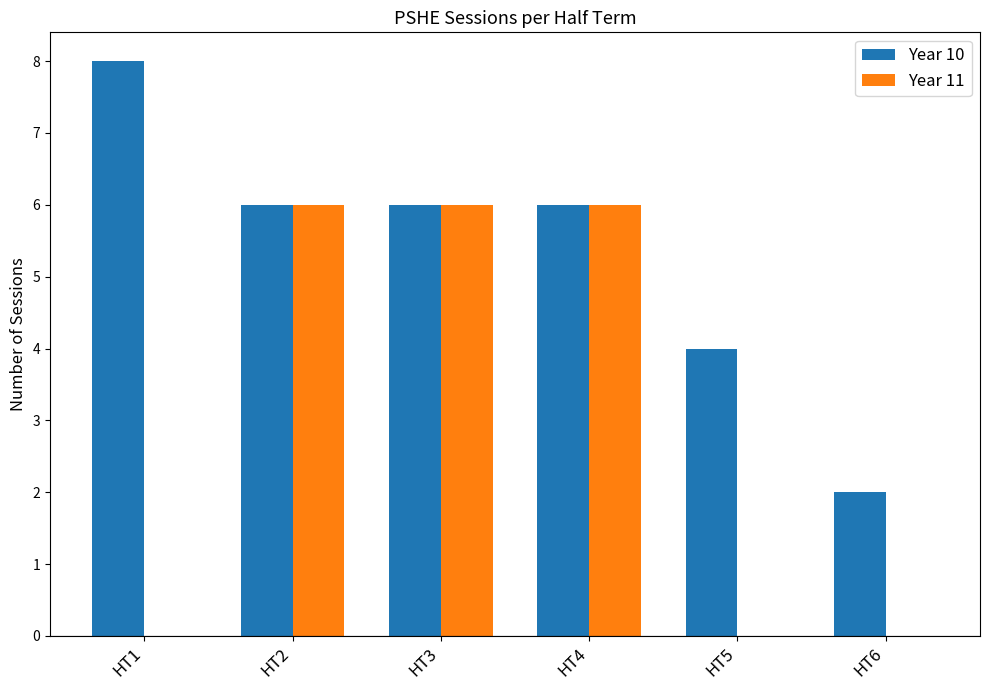

How many Year 10 values are between 4 and 6?

4